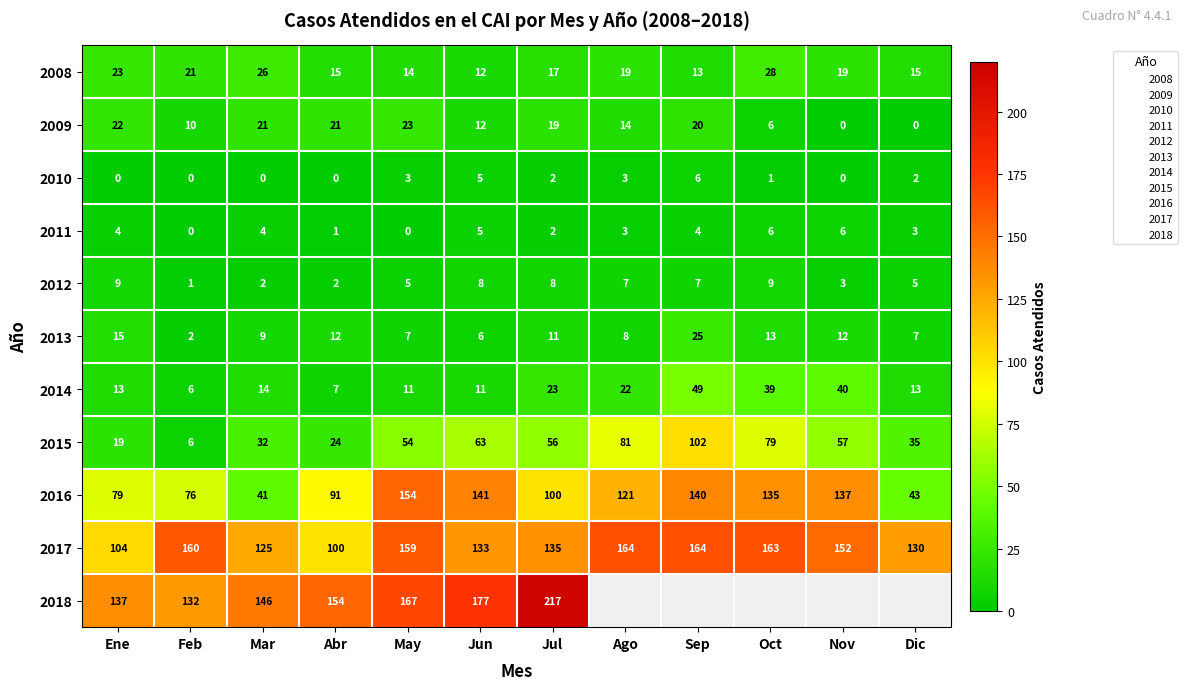

The value of 2009 at Oct is 2.1. True or false?

False